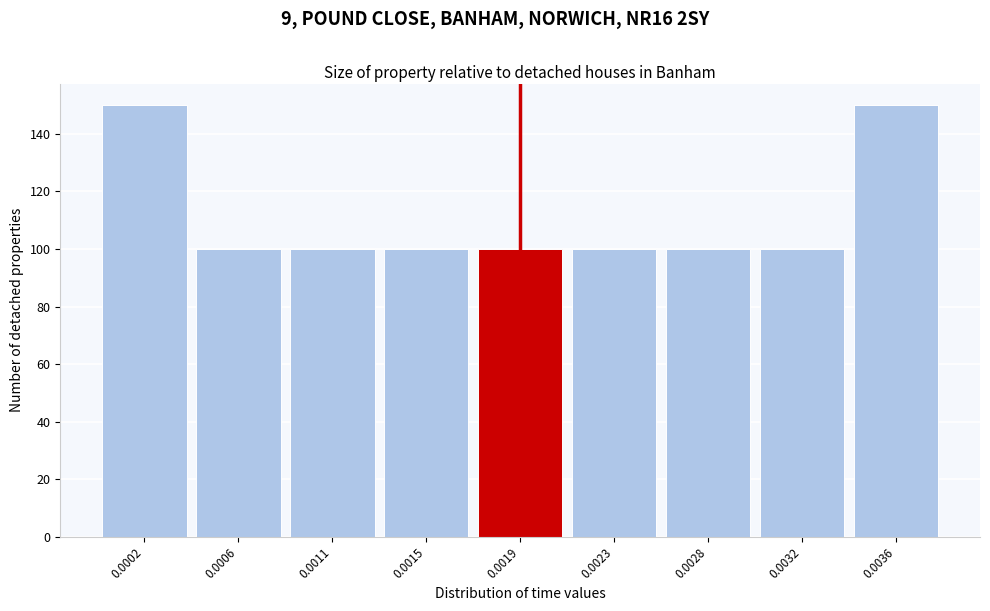

Reading left to right, transcribe all the data shown in this chart.

150	100	100	100	100	100	100	100	150